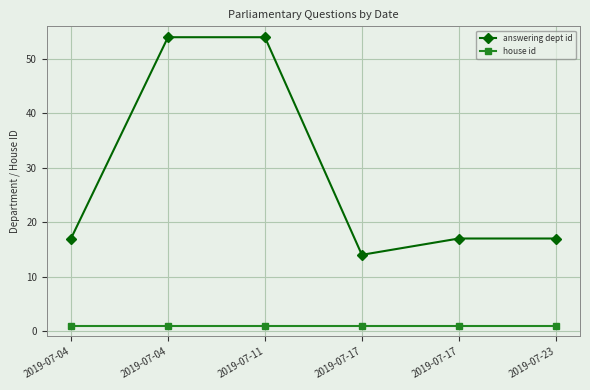

What are all the series names shown in the legend?

answering dept id, house id